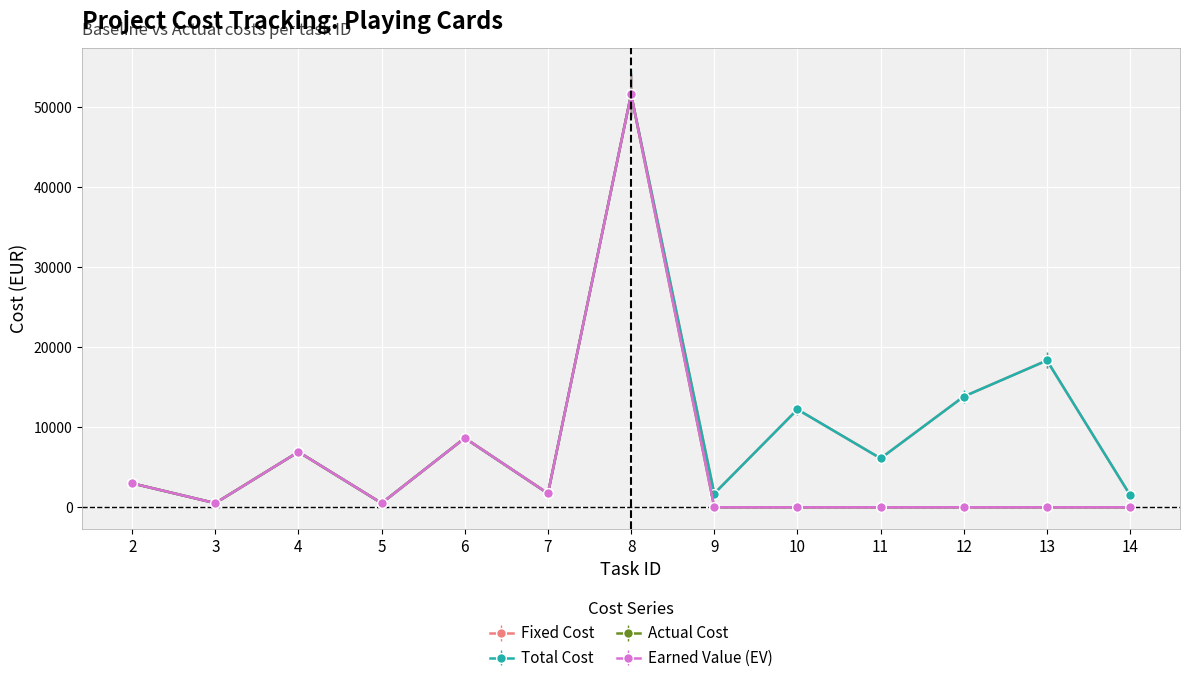

Does the chart have visible grid lines?

Yes